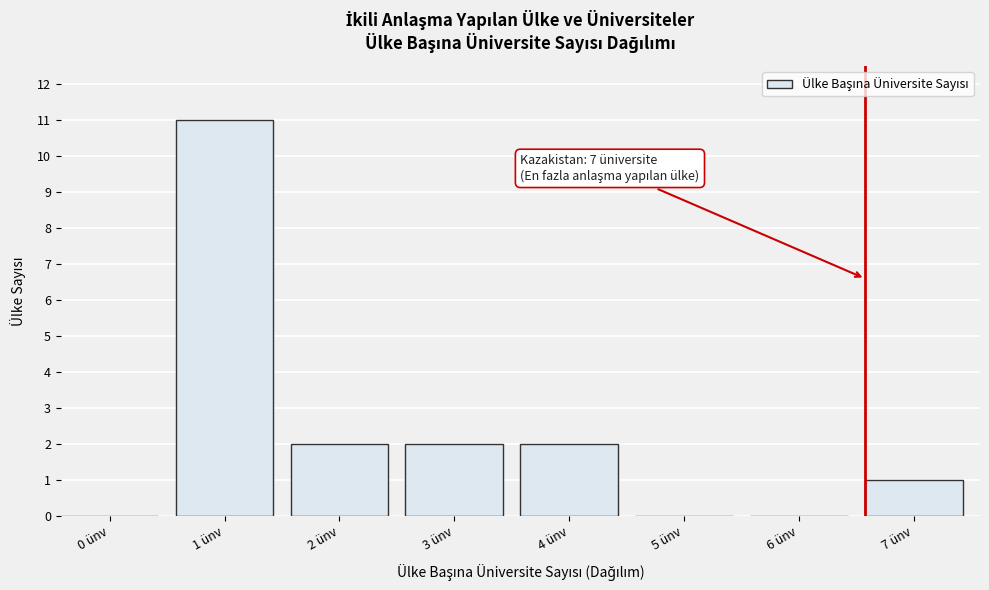

Reading left to right, extract all data points from this chart.

0 ünv=0	1 ünv=11	2 ünv=2	3 ünv=2	4 ünv=2	5 ünv=0	6 ünv=0	7 ünv=1